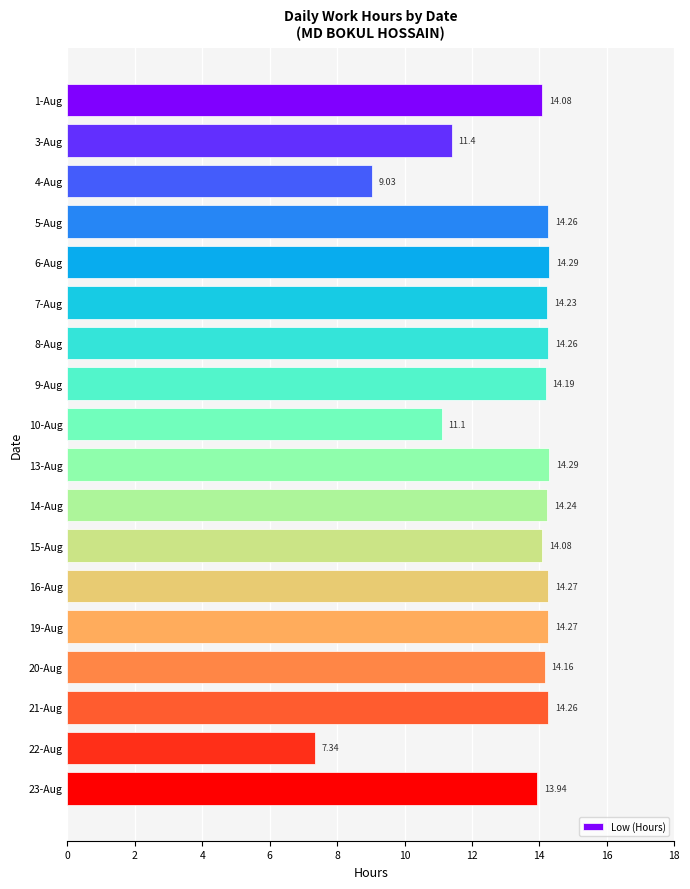

Approximately how many times larger is the value at 15-Aug compared to 3-Aug?

1.2